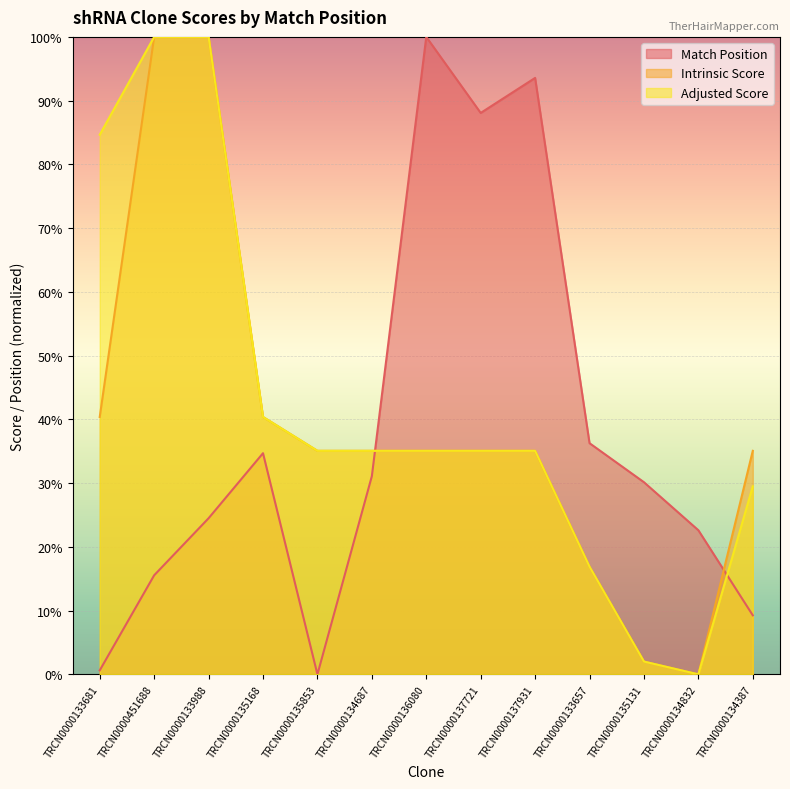

Where is Adjusted Score nearest to the value 50?

TRCN0000135168